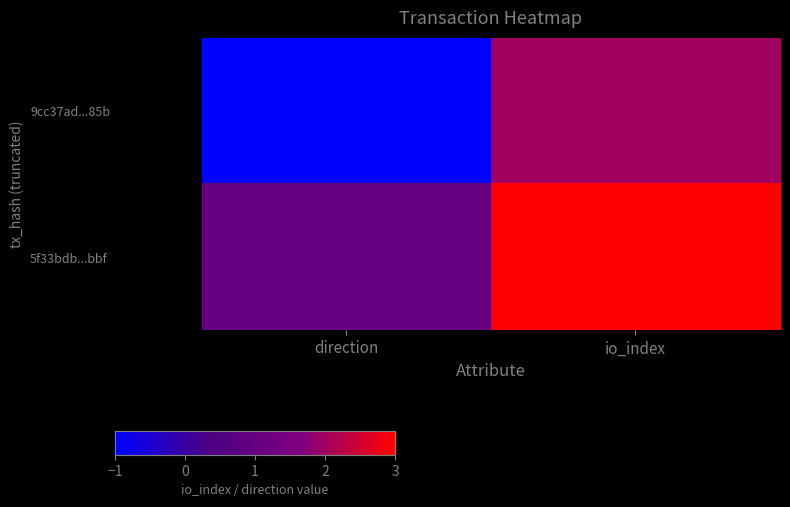

Between io_index and direction, which is larger?

io_index